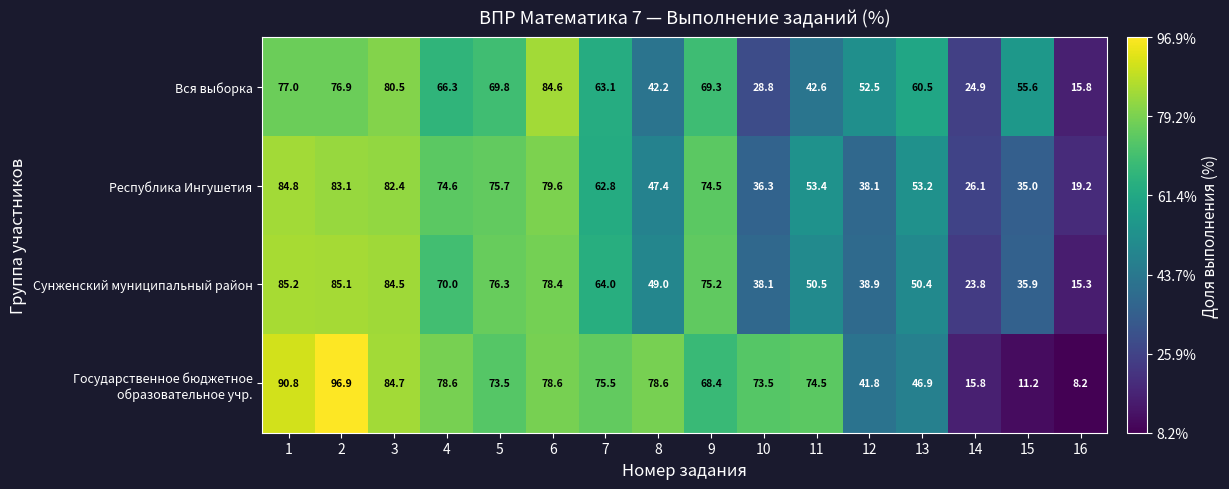

What is the difference between the highest and lowest values at 1?

13.8